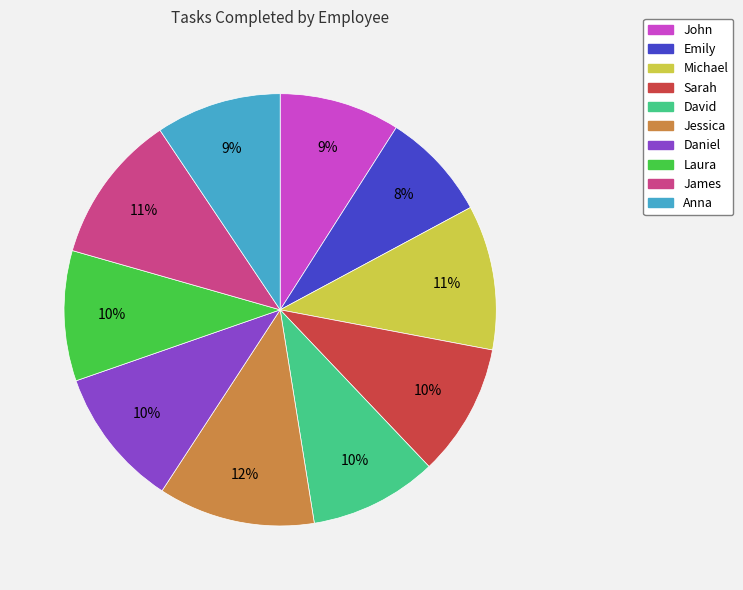

To the nearest percent, what portion does Michael represent?

11%